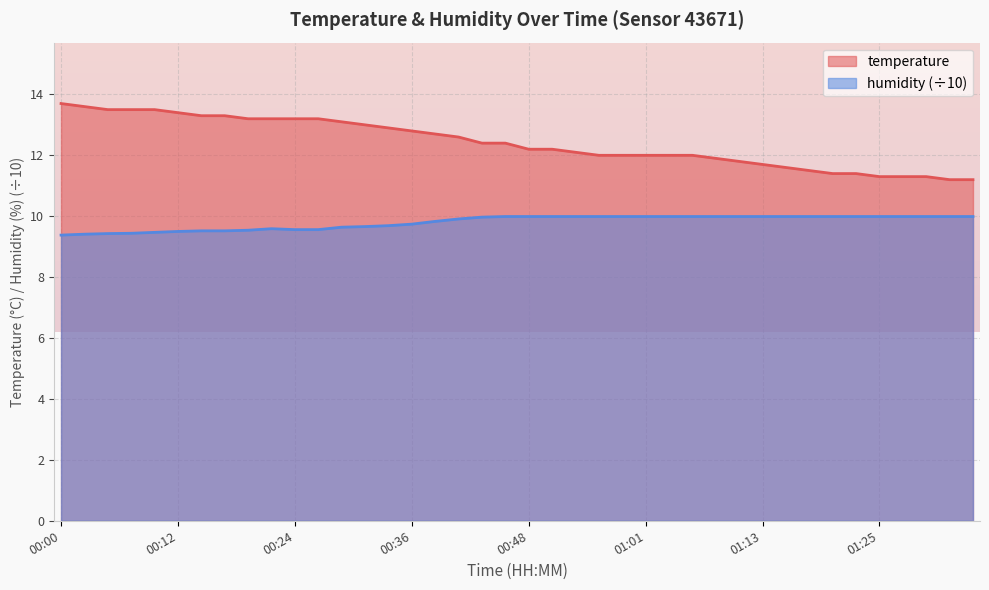

List the series in order of their overall mean, lowest first.

humidity (÷10), temperature